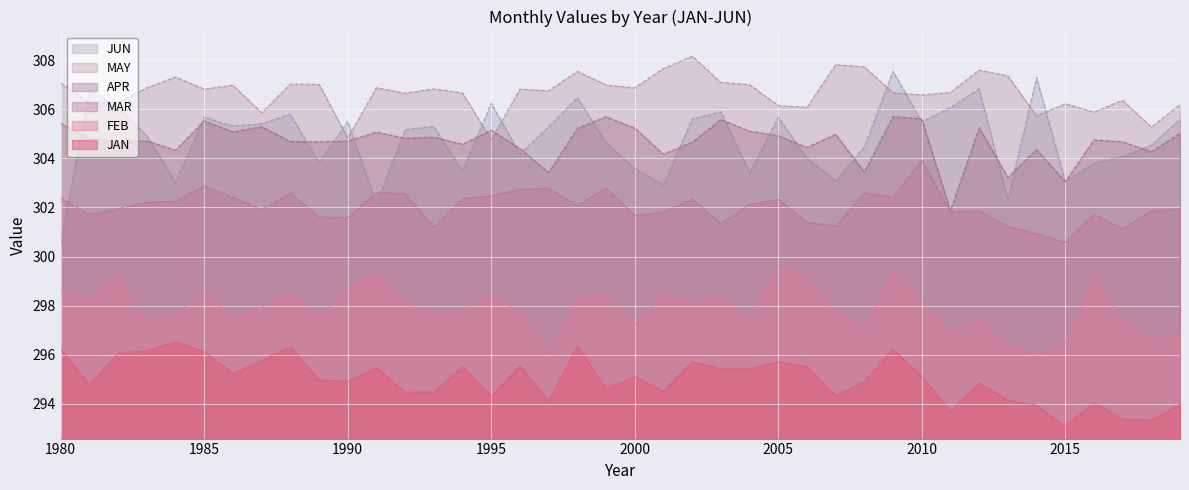

What is the highest value of the APR series?

305.7